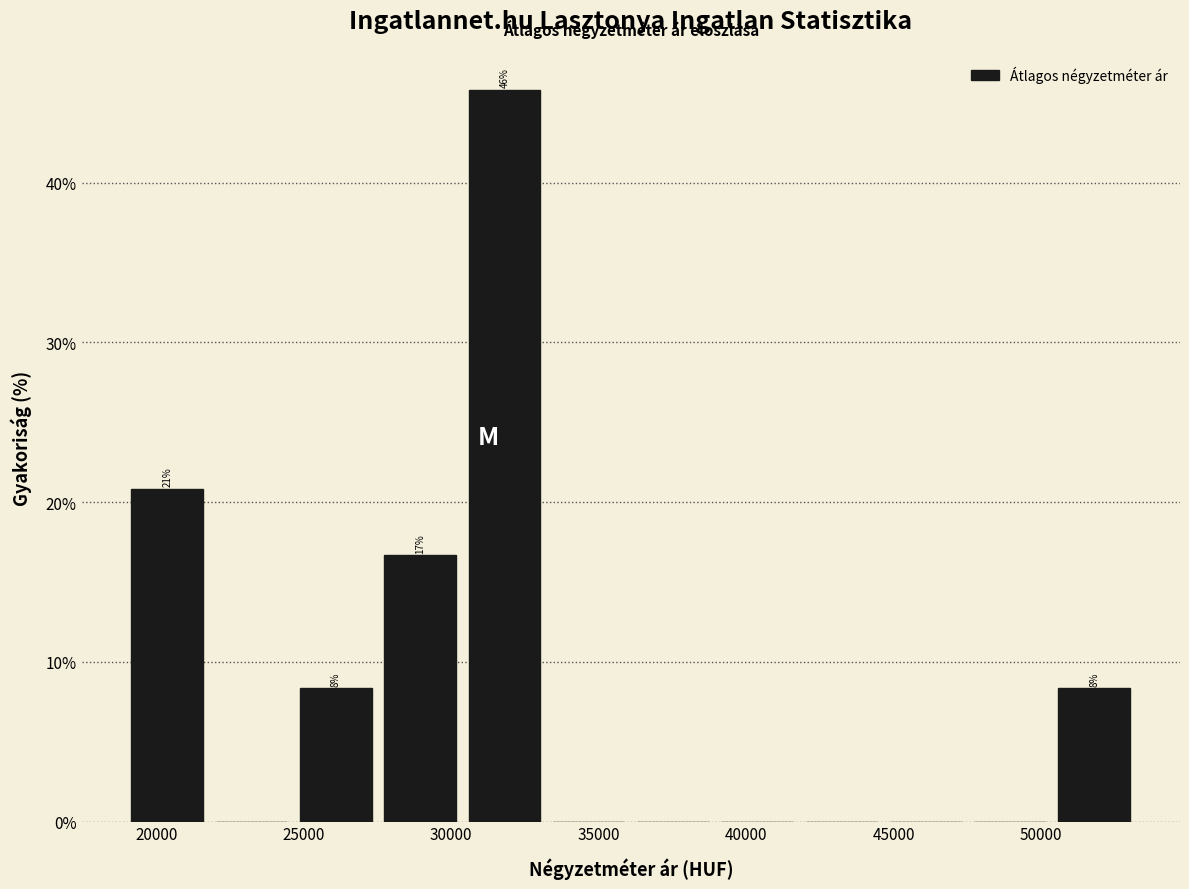

Over which range of the x-axis is the bar tallest?

30500 to 33000